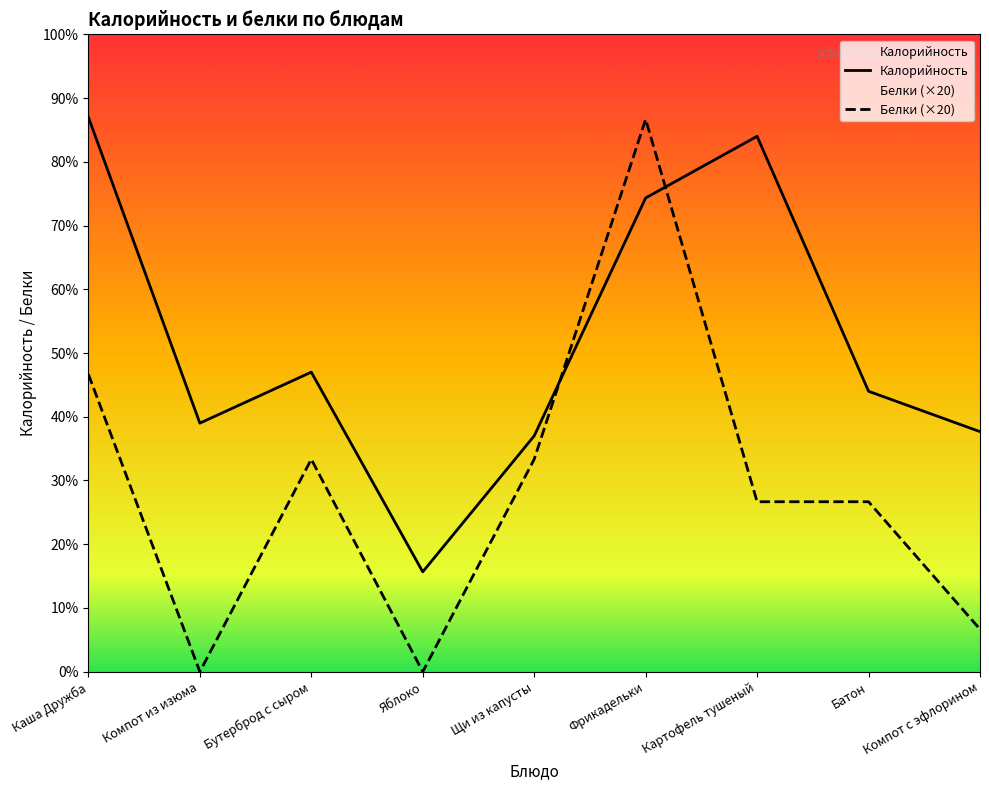

True or false: Калорийность has more than 0 interior local peaks.

True